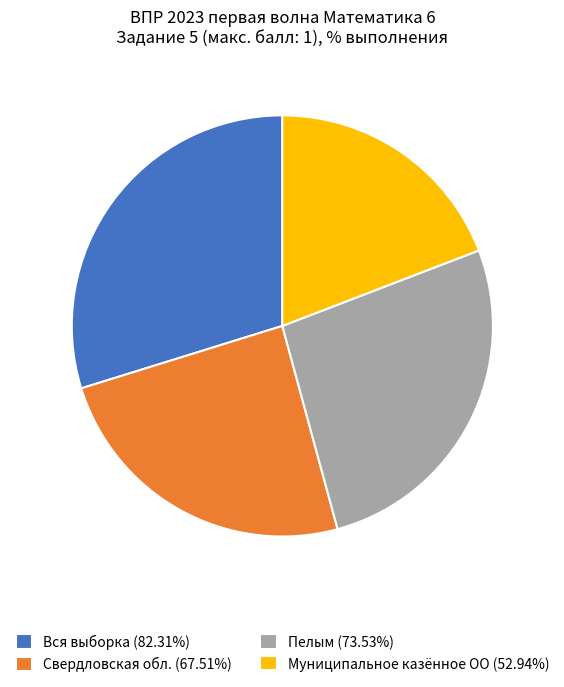

Approximately how many times larger is the value at Вся выборка (82.31%) compared to Пелым (73.53%)?

1.1